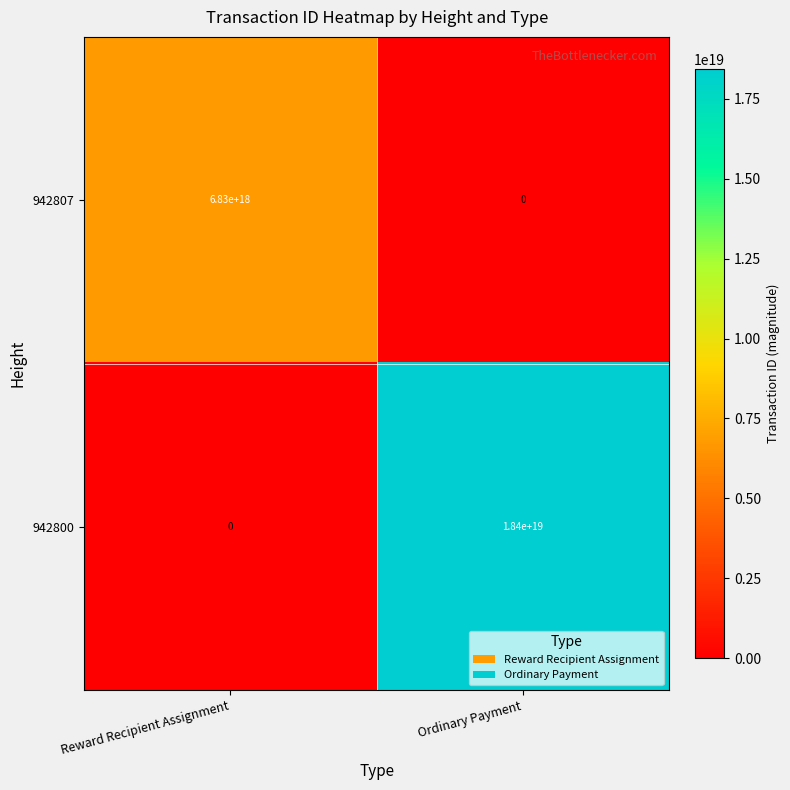

The value of 942807 at Ordinary Payment is 3252967004732062720. True or false?

False